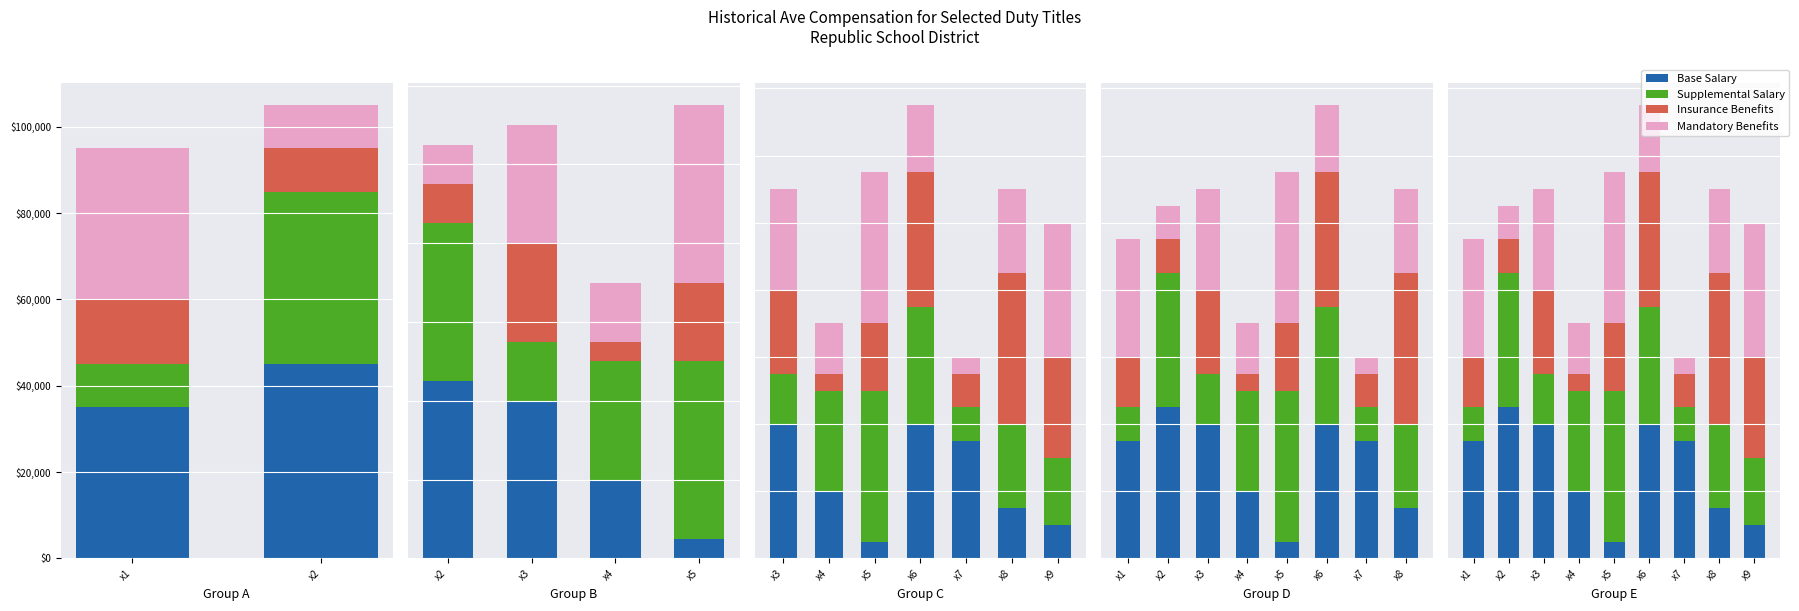

What is the difference between the maximum and second lowest values in the Insurance Benefits series?

35000